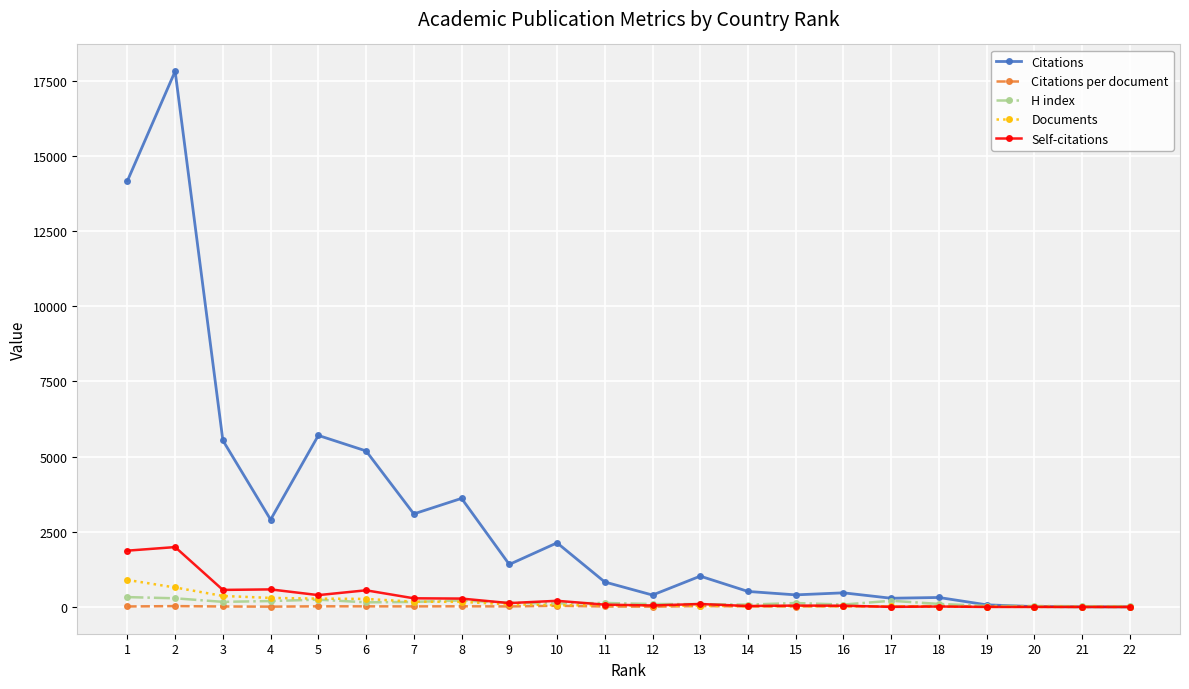

Where is the first local minimum for Citations?

4